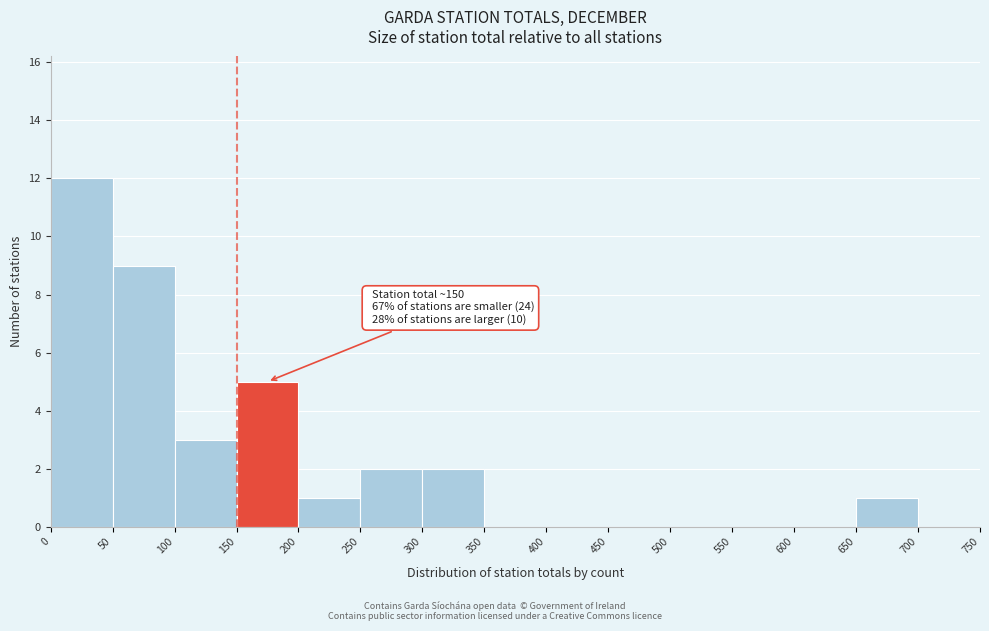

Over which range of the x-axis is the bar tallest?

0 to 50